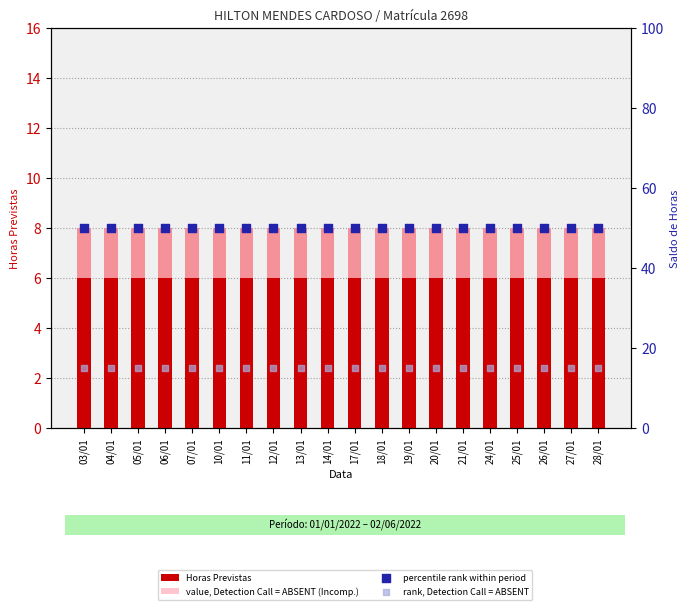

What is the total value across all series at 12/01?

75